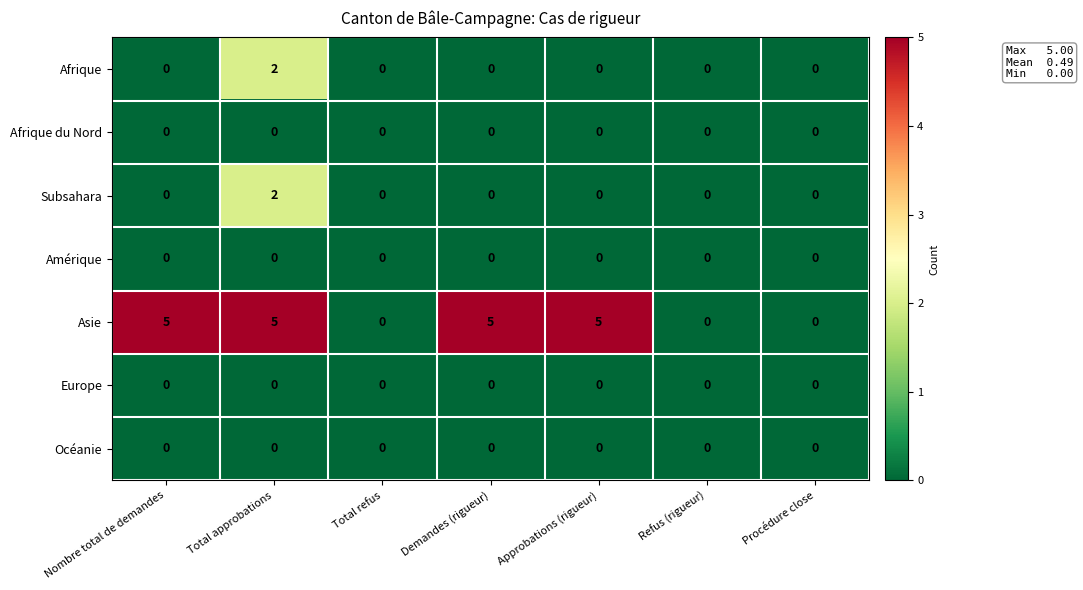

Which series has the largest total across all categories?

Asie